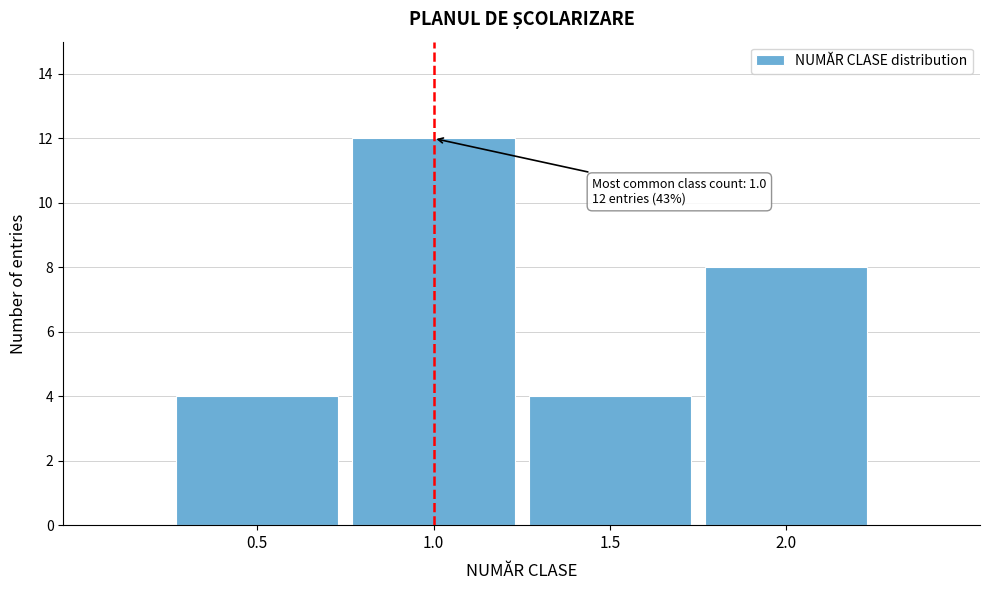

Reading left to right, transcribe all the data shown in this chart.

0.5=4	1.0=12	1.5=4	2.0=8